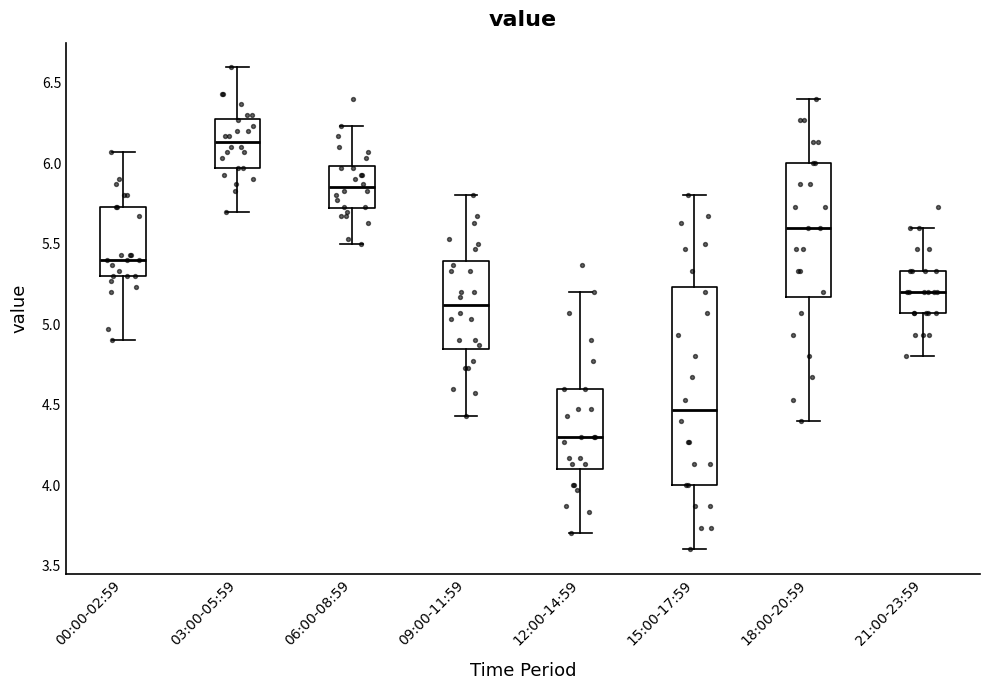

Which box has the lowest median line?

12:00-14:59